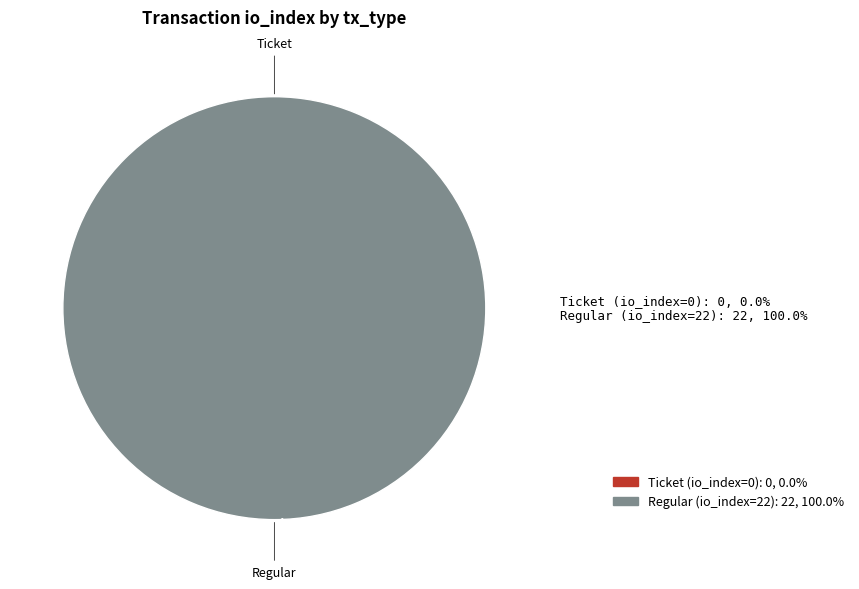

To the nearest percent, what is the combined percentage of Ticket (io_index=0) and Regular (io_index=22)?

100%